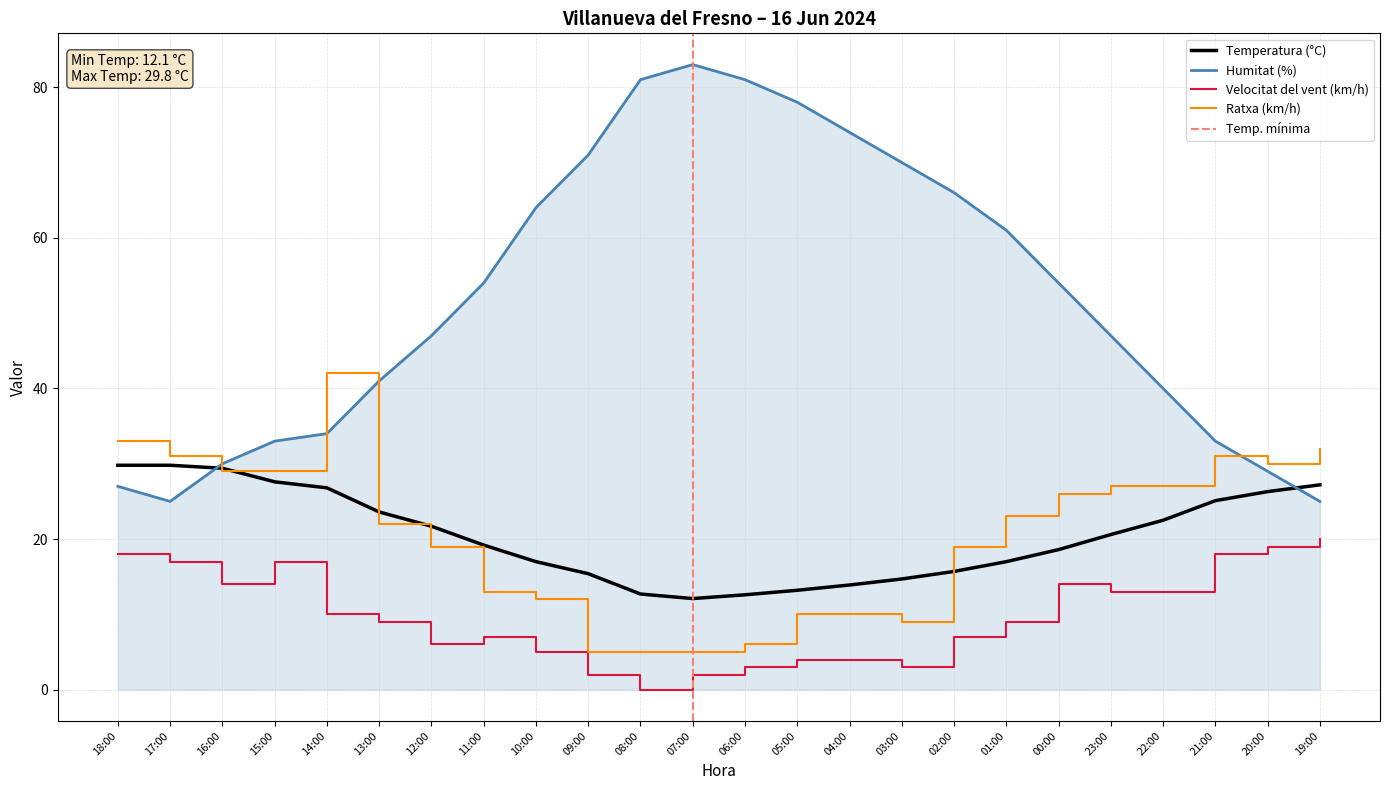

Reading left to right, extract all data points from this chart.

Temperatura (°C): 18:00=29.8	17:00=29.8	16:00=29.4	15:00=27.6	14:00=26.8	13:00=23.6	12:00=21.7	11:00=19.2	10:00=17.0	09:00=15.4	08:00=12.7	07:00=12.1	06:00=12.6	05:00=13.2	04:00=13.9	03:00=14.7	02:00=15.7	01:00=17.0	00:00=18.6	23:00=20.6	22:00=22.5	21:00=25.1	20:00=26.3	19:00=27.2
Humitat (%): 18:00=27.0	17:00=25.0	16:00=30.0	15:00=33.0	14:00=34.0	13:00=41.0	12:00=47.0	11:00=54.0	10:00=64.0	09:00=71.0	08:00=81.0	07:00=83.0	06:00=81.0	05:00=78.0	04:00=74.0	03:00=70.0	02:00=66.0	01:00=61.0	00:00=54.0	23:00=47.0	22:00=40.0	21:00=33.0	20:00=29.0	19:00=25.0
Velocitat del vent (km/h): 18:00=18.0	17:00=17.0	16:00=14.0	15:00=17.0	14:00=10.0	13:00=9.0	12:00=6.0	11:00=7.0	10:00=5.0	09:00=2.0	08:00=0.0	07:00=2.0	06:00=3.0	05:00=4.0	04:00=4.0	03:00=3.0	02:00=7.0	01:00=9.0	00:00=14.0	23:00=13.0	22:00=13.0	21:00=18.0	20:00=19.0	19:00=20.0
Ratxa (km/h): 18:00=33.0	17:00=31.0	16:00=29.0	15:00=29.0	14:00=42.0	13:00=22.0	12:00=19.0	11:00=13.0	10:00=12.0	09:00=5.0	08:00=5.0	07:00=5.0	06:00=6.0	05:00=10.0	04:00=10.0	03:00=9.0	02:00=19.0	01:00=23.0	00:00=26.0	23:00=27.0	22:00=27.0	21:00=31.0	20:00=30.0	19:00=32.0